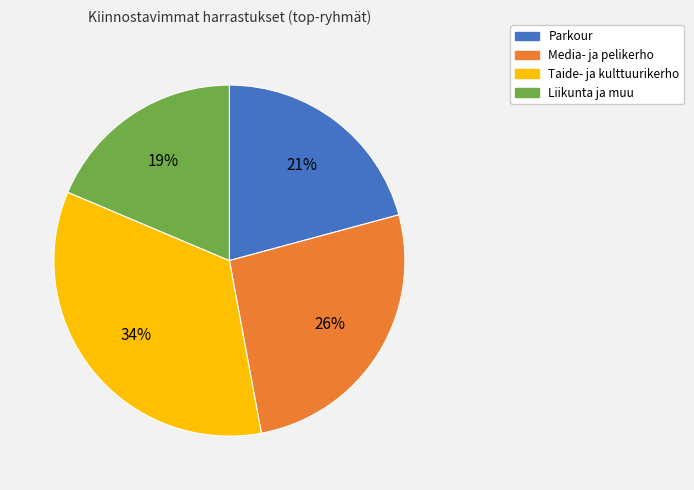

Is there any slice that represents more than half of the pie?

No